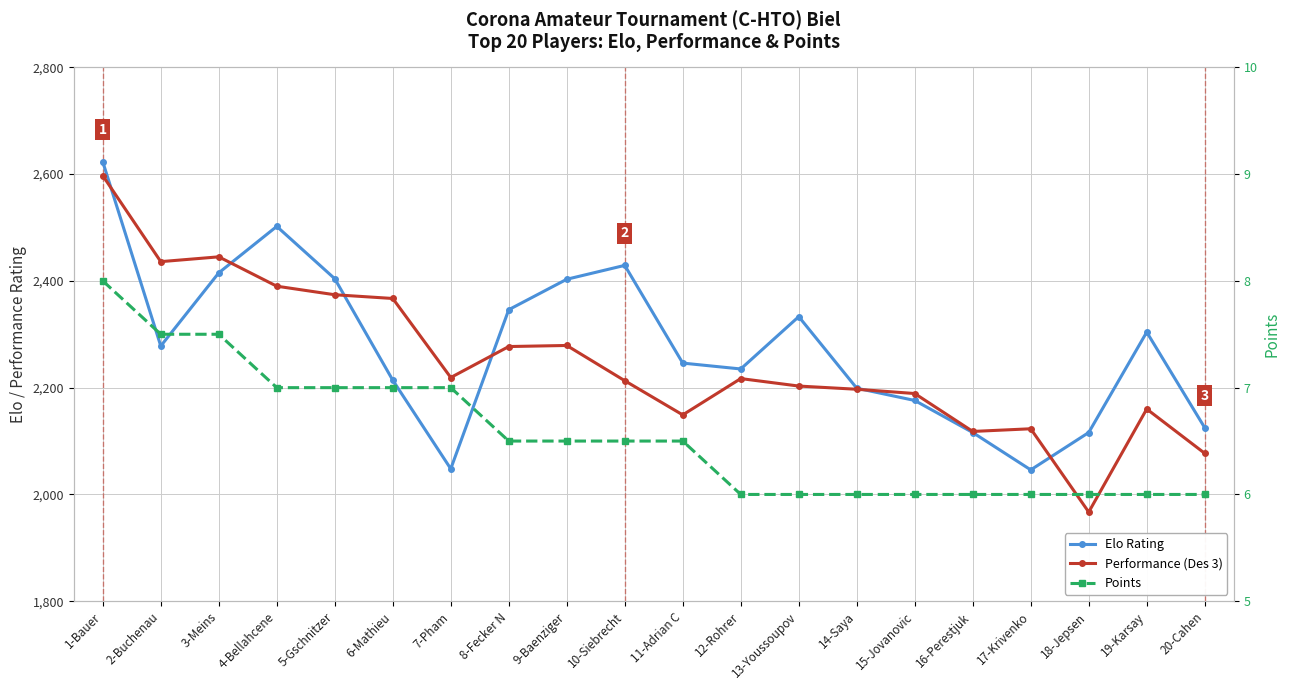

What value does the Elo Rating series have at 1-Bauer?

2623.0